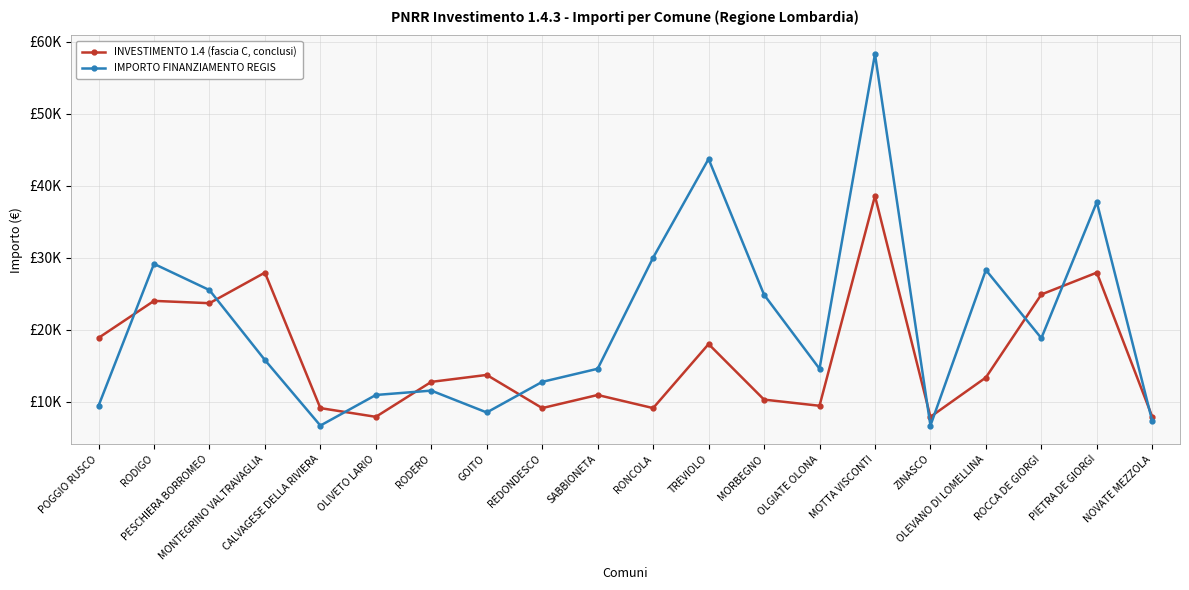

What is the maximum value shown in the chart?

58272